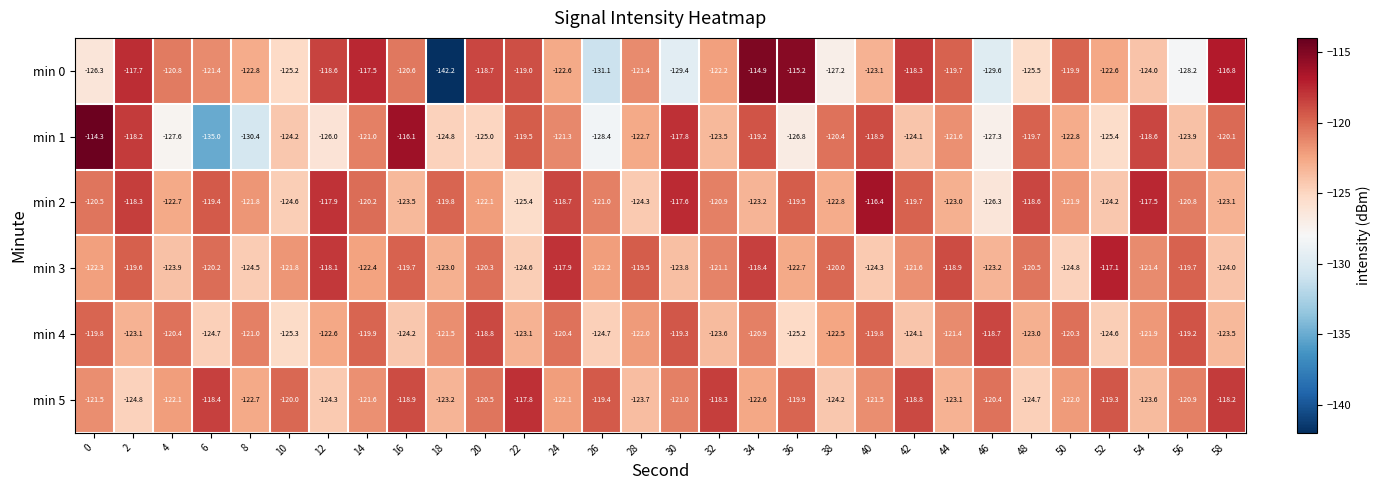

What is the difference between the min 4 values at 58 and 48?

0.5